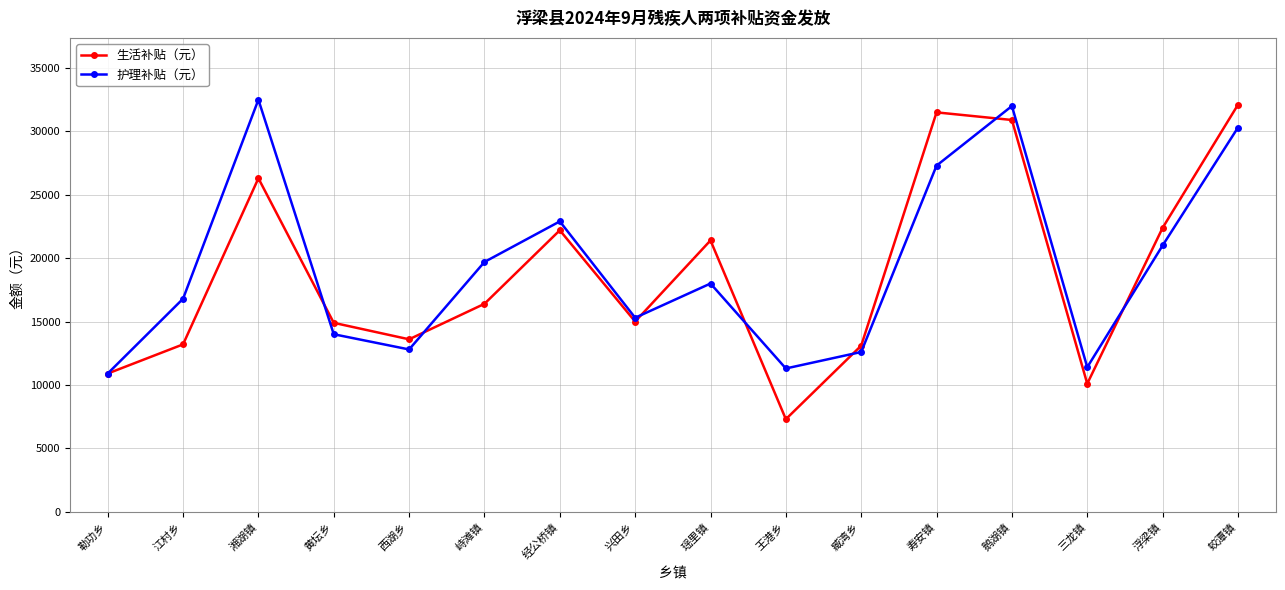

At how many categories does at least one series exceed 28545?

4